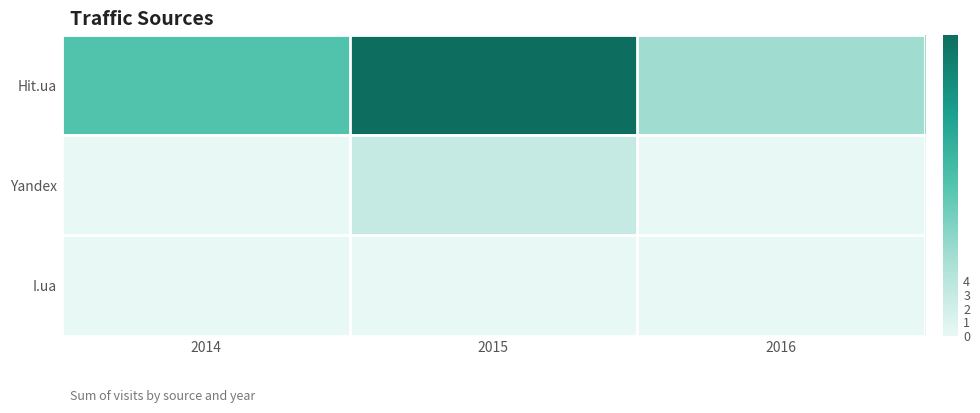

Which series has the largest range (max minus min)?

Hit.ua